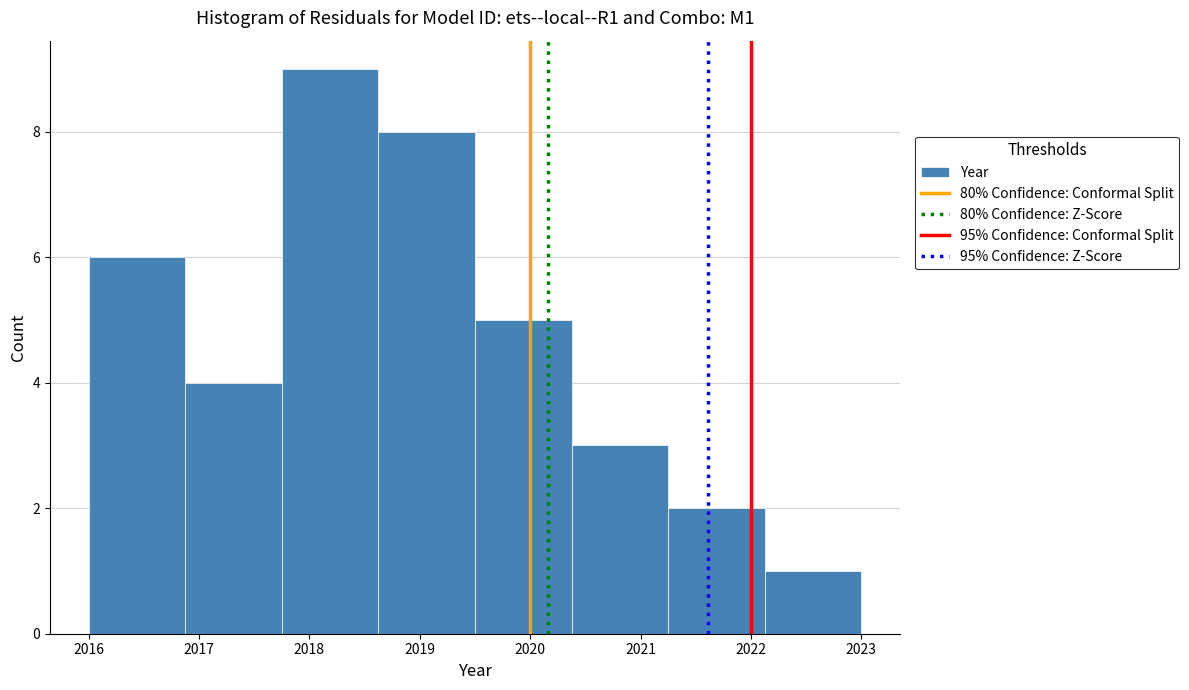

What is the height of the bar covering 2016.9 to 2017.8 on the x-axis? Neither the bar edges nor the heights are printed on the chart, so give them approximately, as read against the axes.

4